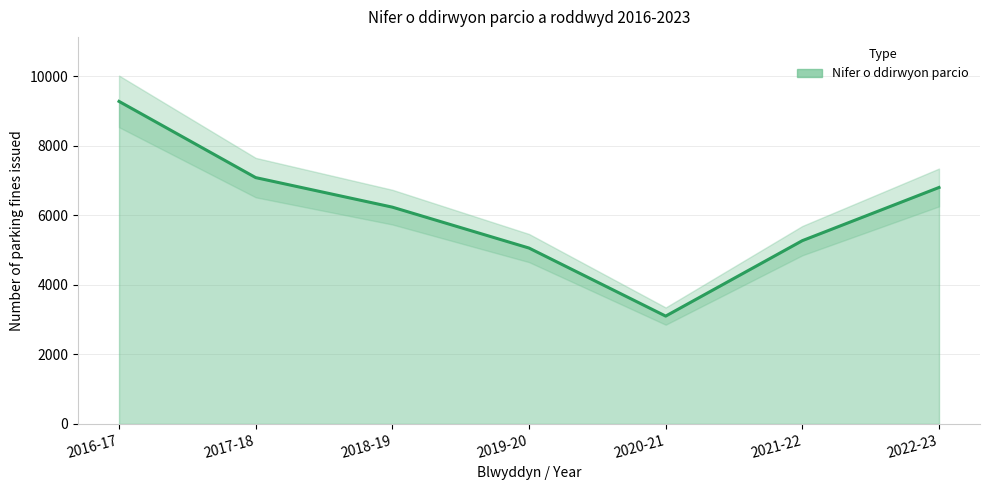

Rank the categories by value from lowest to highest.

2020-21, 2019-20, 2021-22, 2018-19, 2022-23, 2017-18, 2016-17